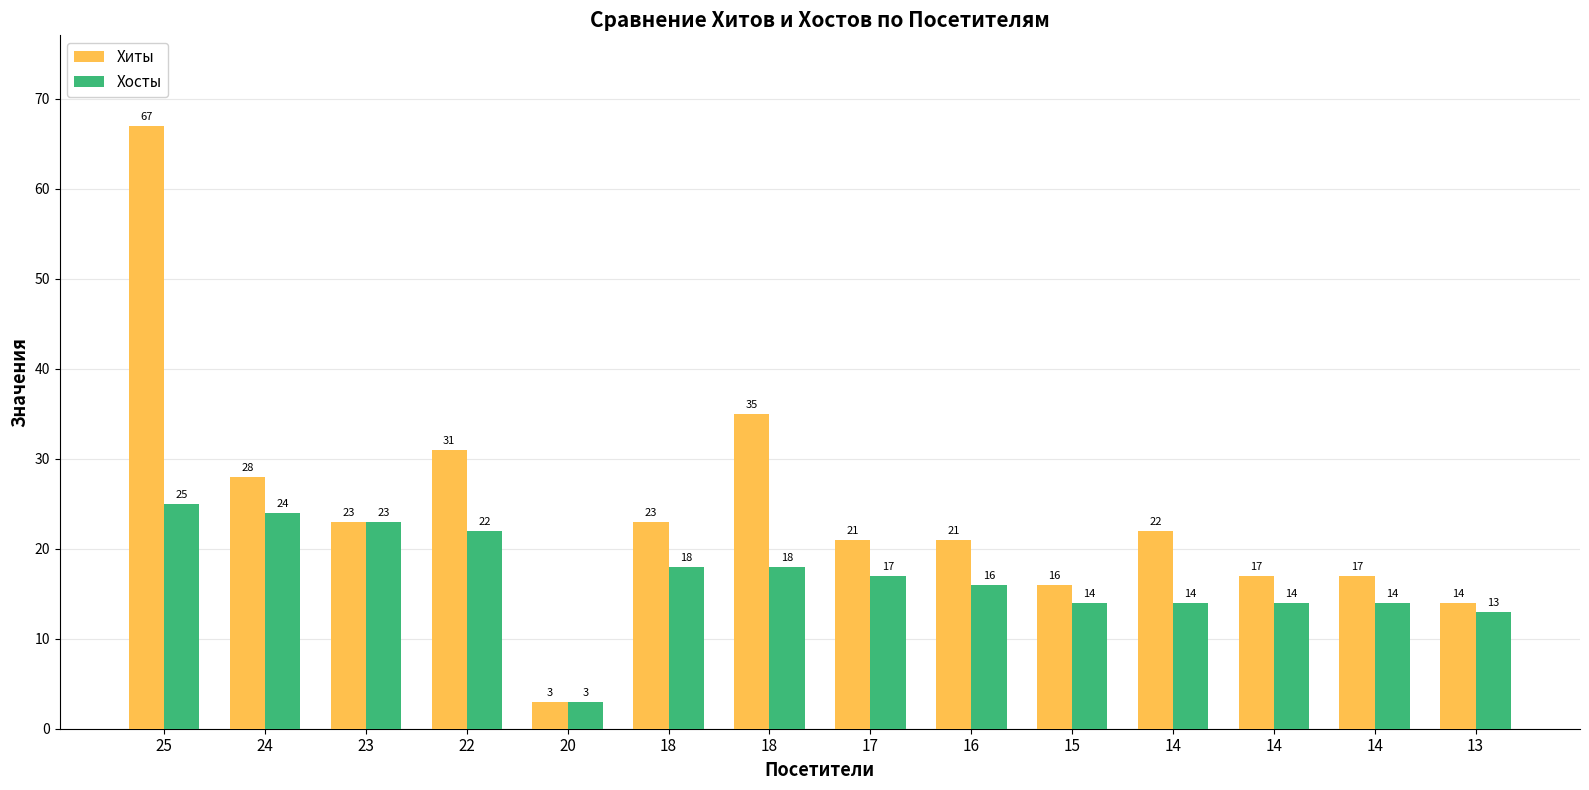

Reading left to right, what are all the values shown in this chart?

Хиты: 67	28	23	31	3	23	35	21	21	16	22	17	17	14
Хосты: 25	24	23	22	3	18	18	17	16	14	14	14	14	13